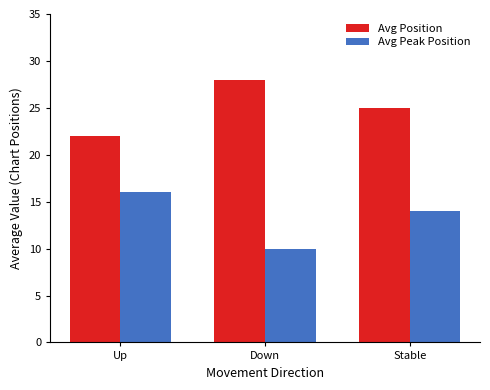

How many distinct data groups are displayed?

2